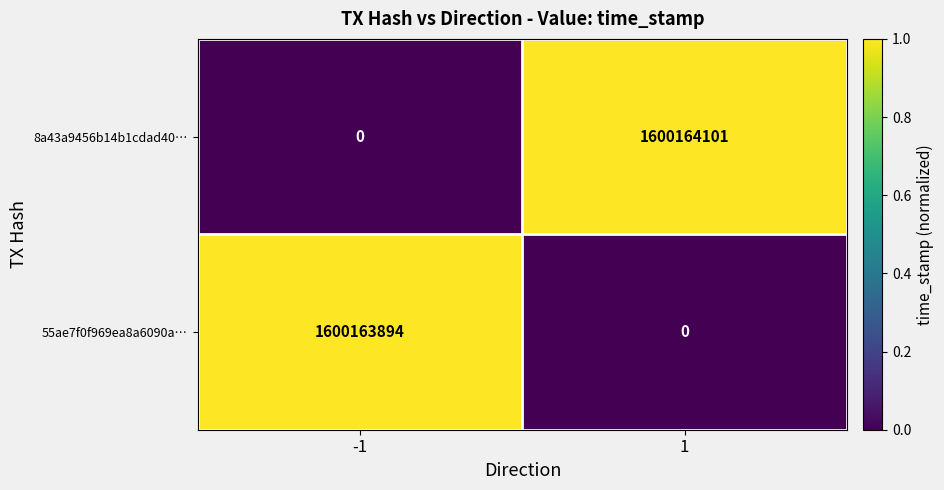

Count the number of data series in this chart.

2